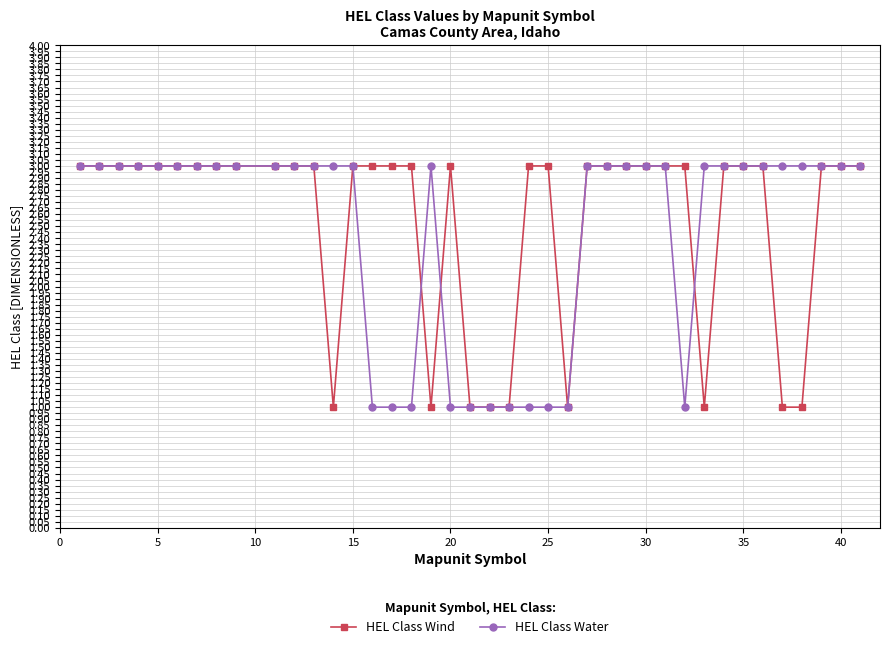

What is the greatest value displayed?

3